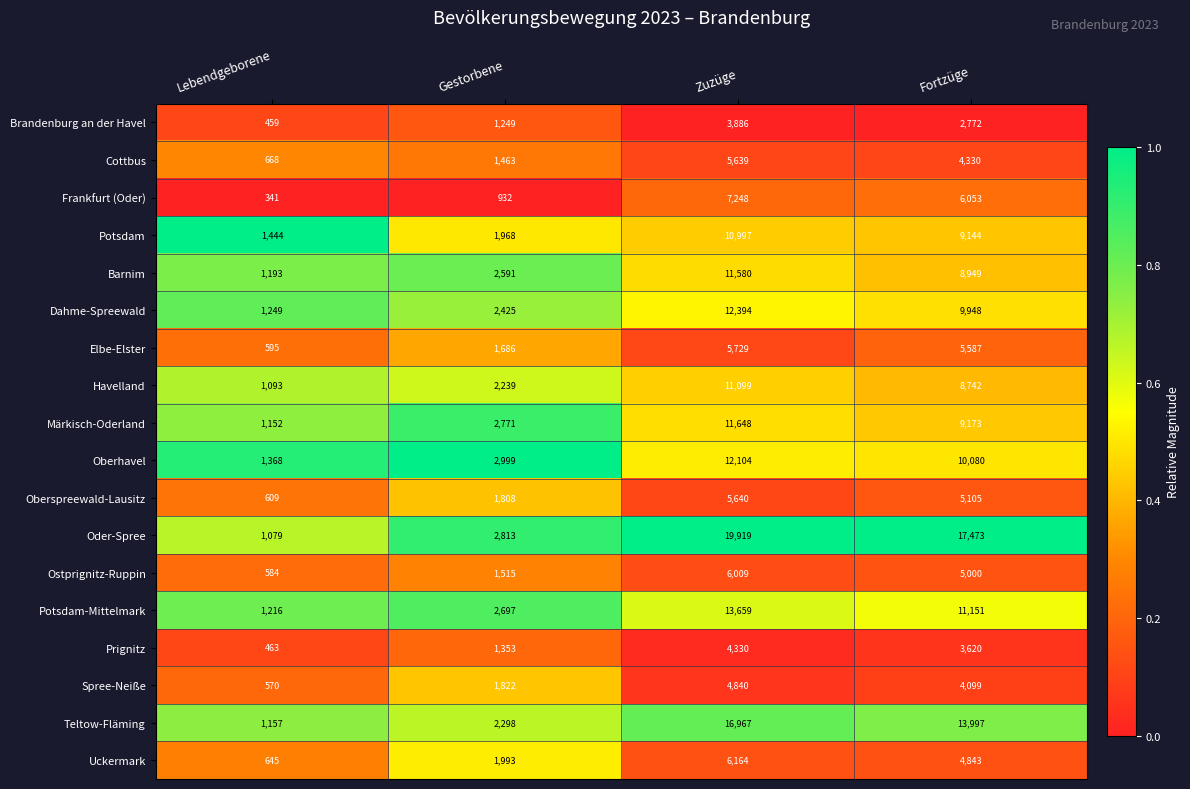

Which series has the widest spread of values?

Oder-Spree